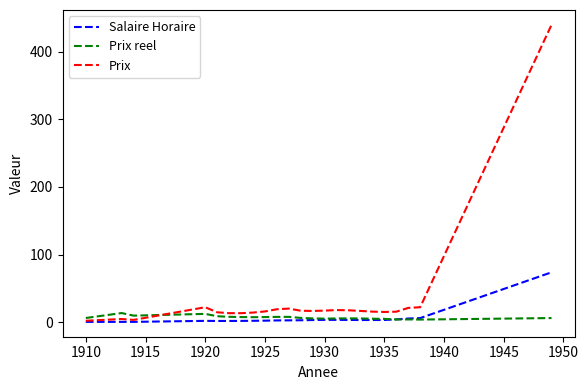

How many categories are shown in the chart?

23